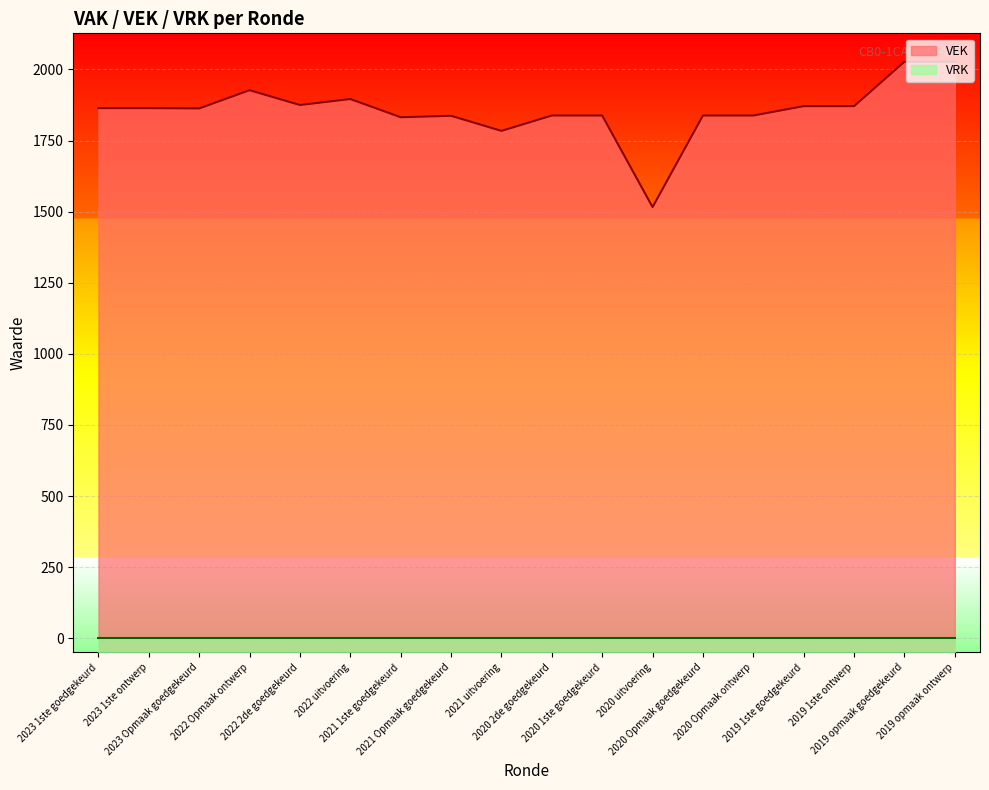

What is the smallest value displayed?

0